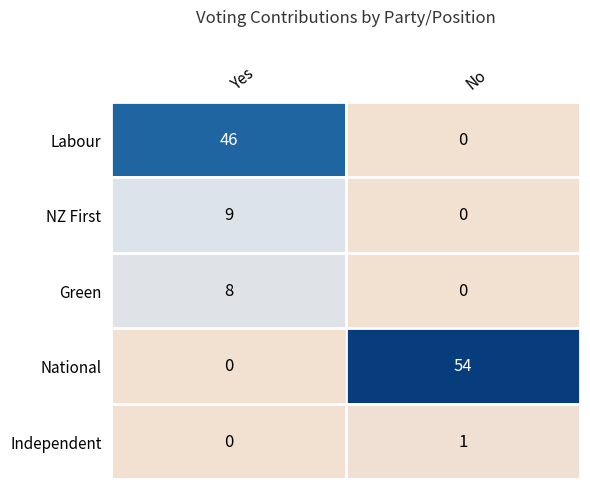

Which series has the largest total across all categories?

National